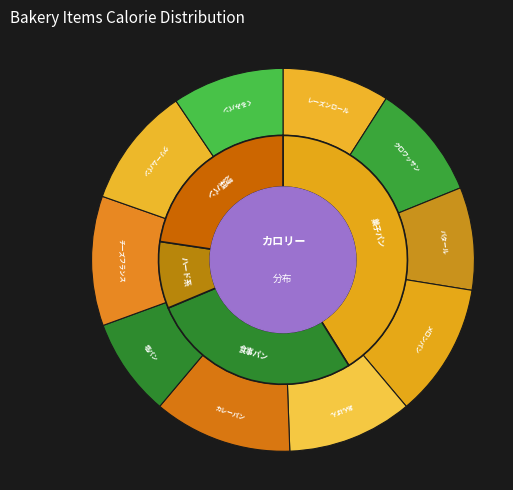

What is the change in value from レーズンロール to 塩パン?

-20